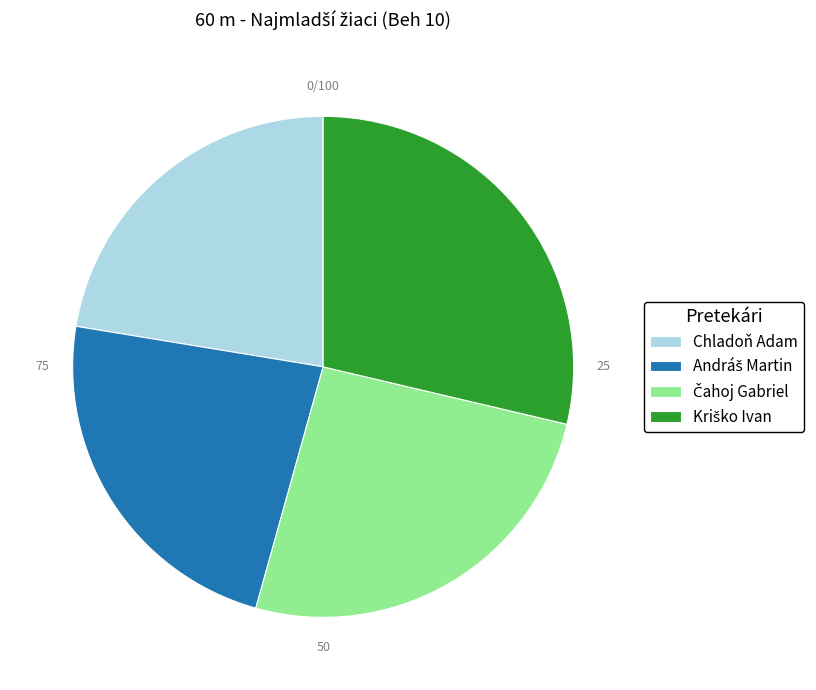

Which category has the smallest portion of the pie?

Chladoň Adam